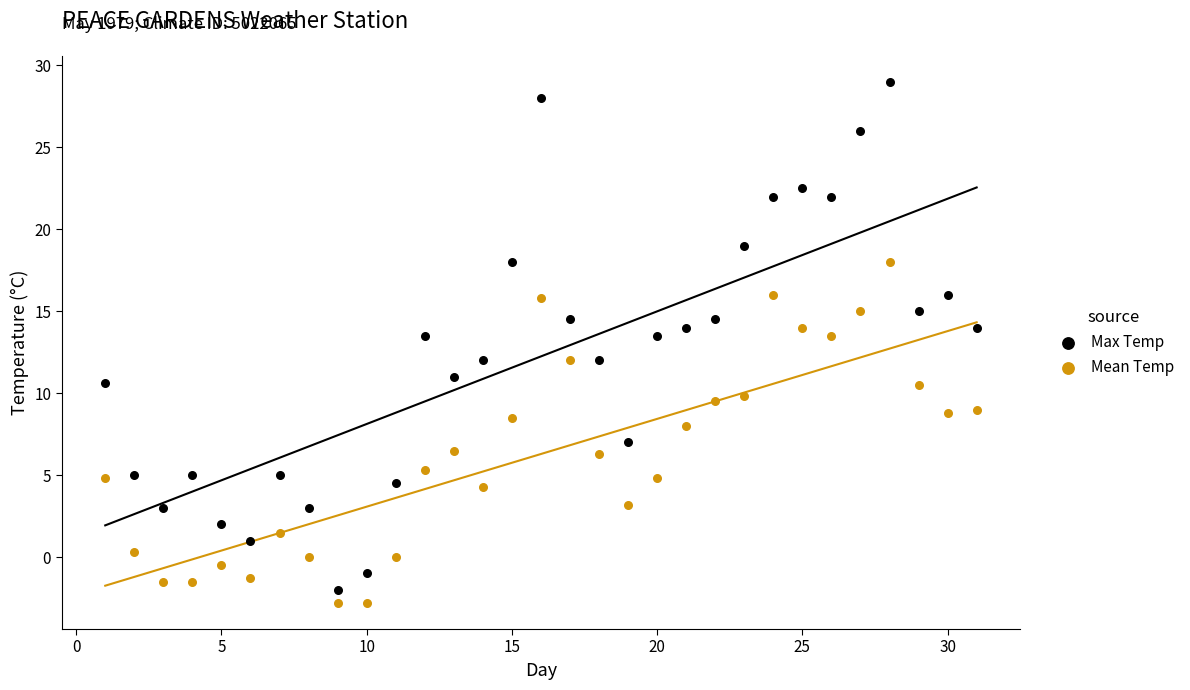

Which series reaches the maximum Y coordinate?

Max Temp